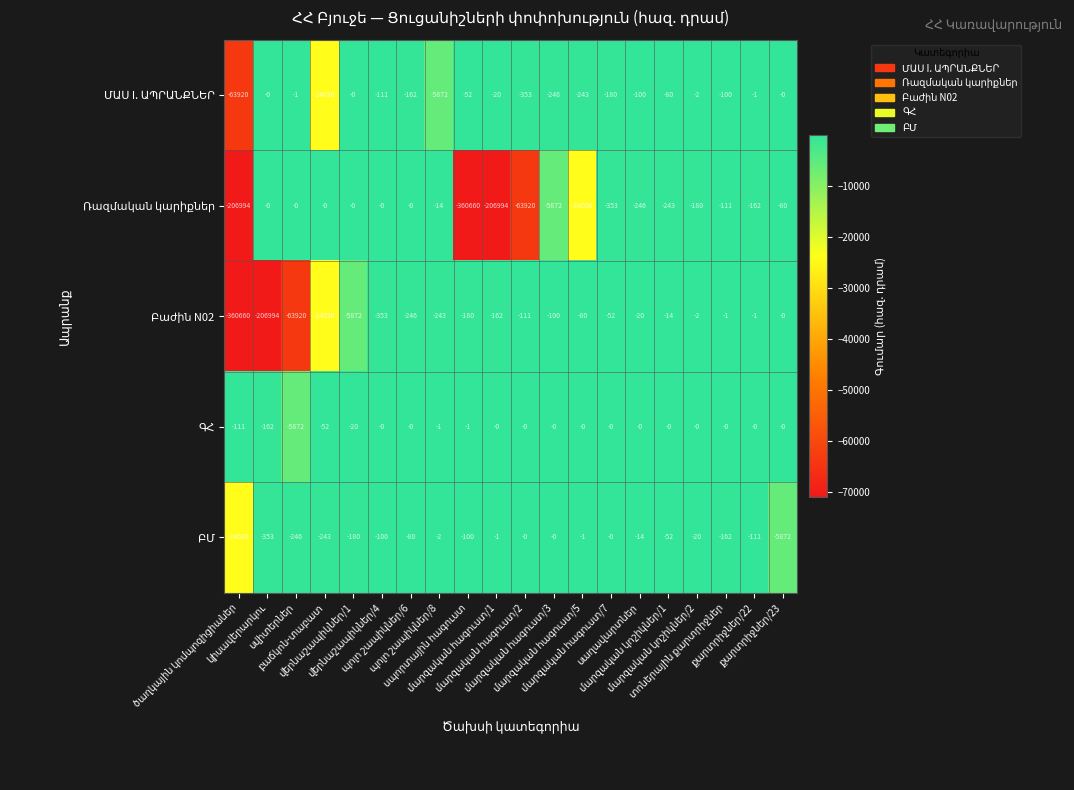

At which label is ՄԱՍ I. ԱՊՐԱՆՔՆԵՐ closest to -31959?

բաճկոն-տաբատ